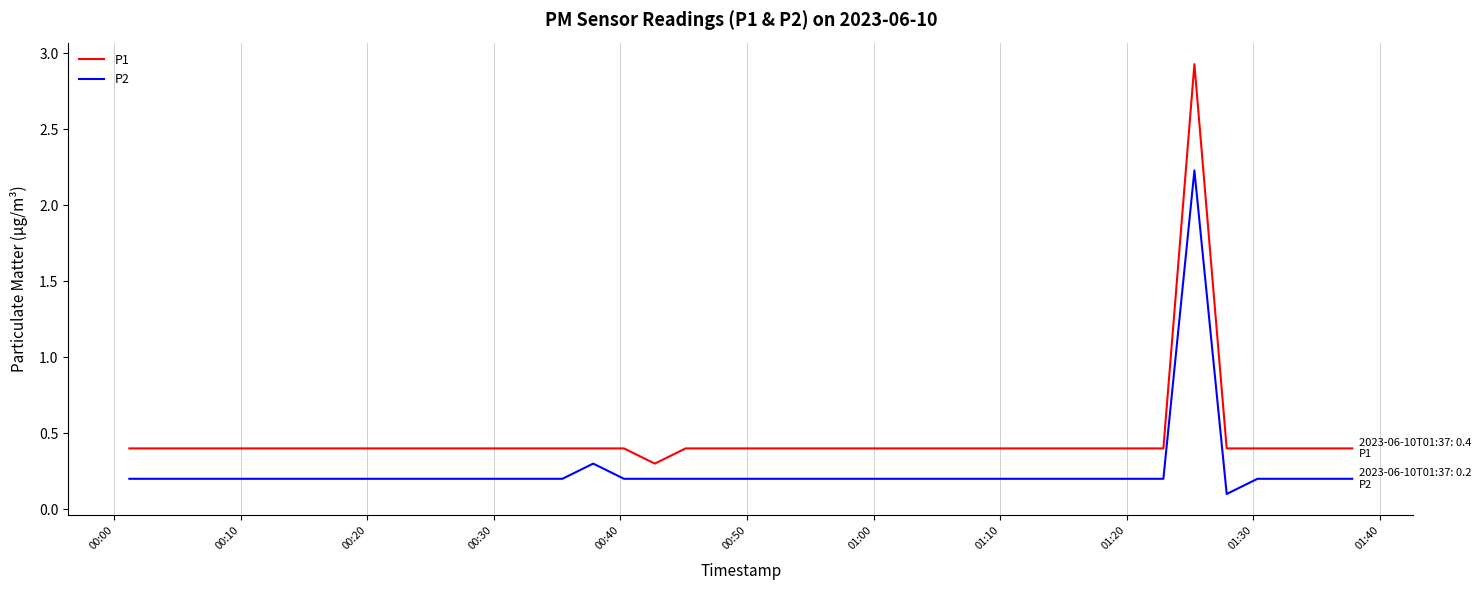

Rank the series by their average value, from lowest to highest.

P2, P1